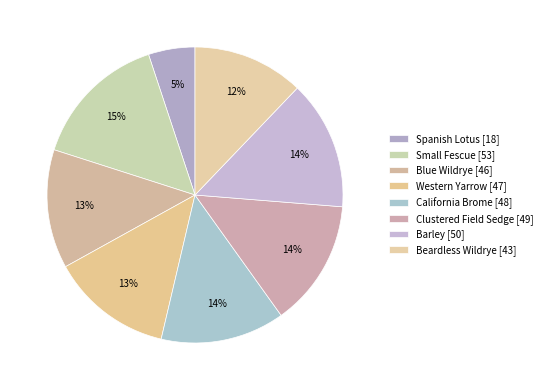

What is the smallest slice in the pie chart?

Spanish Lotus